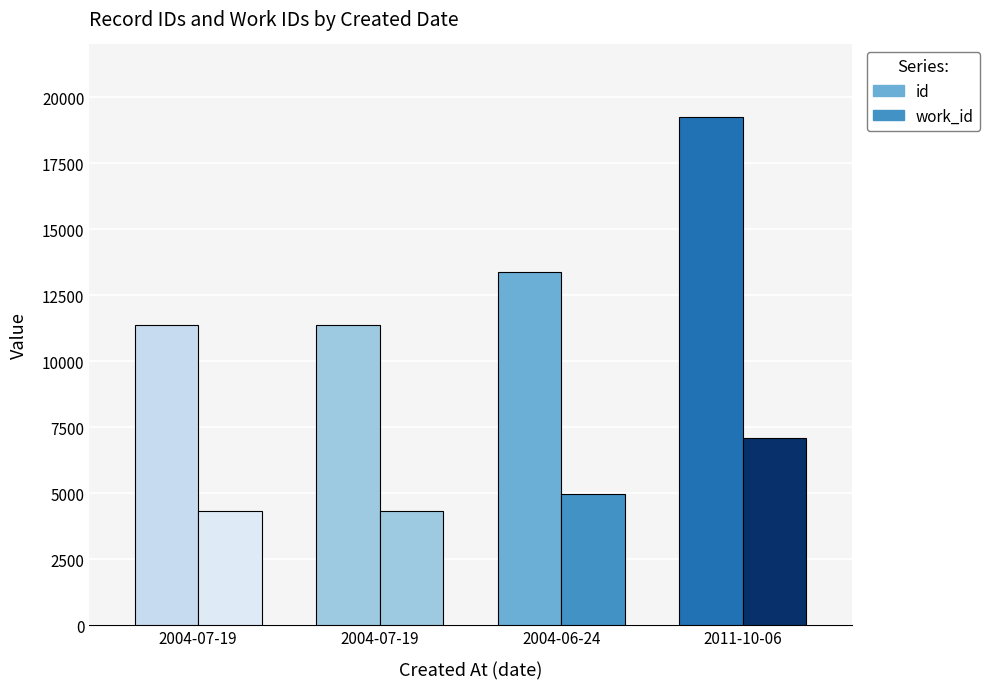

Reading left to right, what are all the values shown in this chart?

id: 2004-07-19=11351	2004-07-19=11355	2004-06-24=13374	2011-10-06=19251
work_id: 2004-07-19=4340	2004-07-19=4340	2004-06-24=4966	2011-10-06=7106